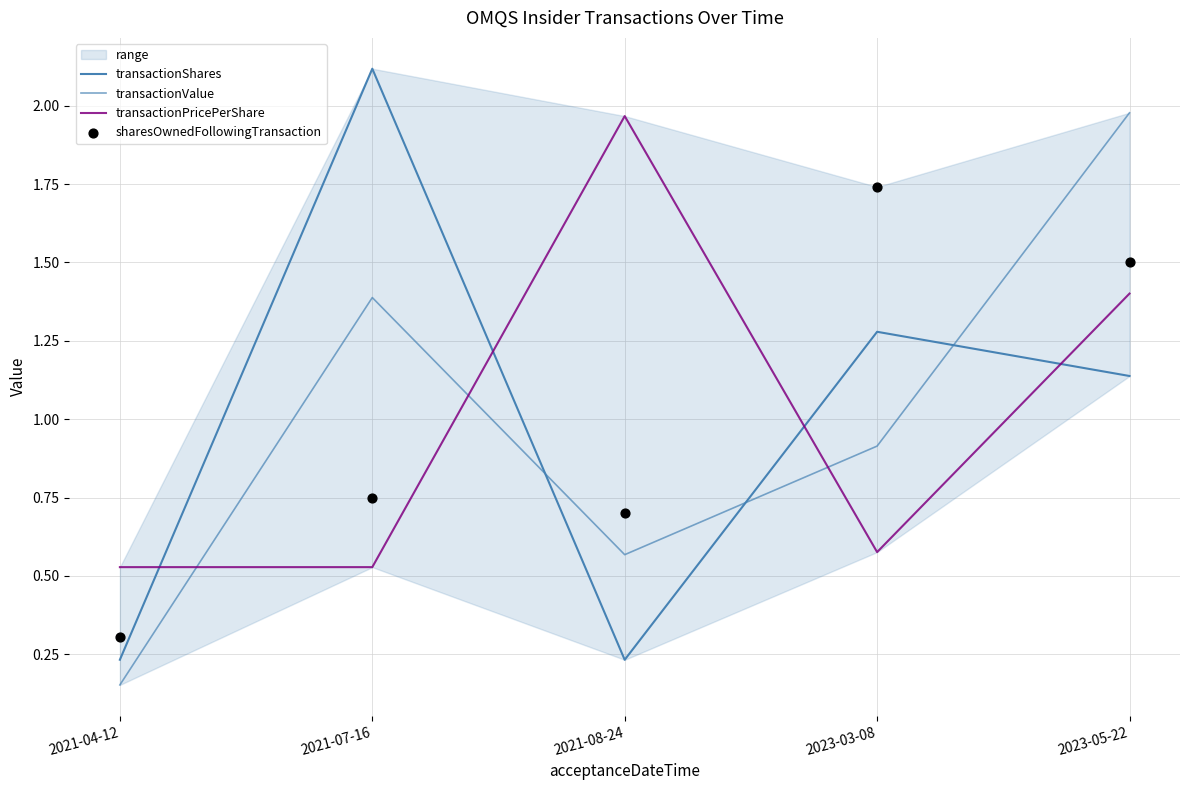

Which series has the largest total across all categories?

transactionShares